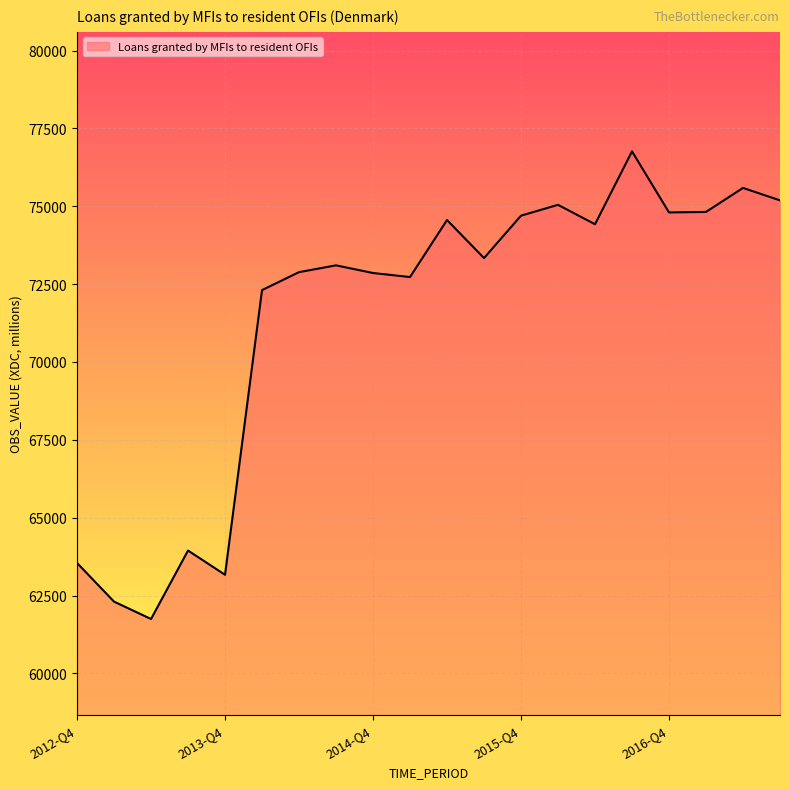

What is the greatest value displayed?

76761